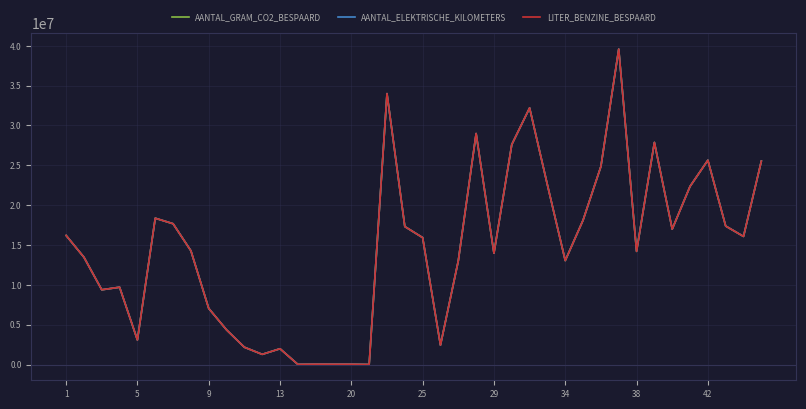

What is the greatest value displayed?

39582382.0